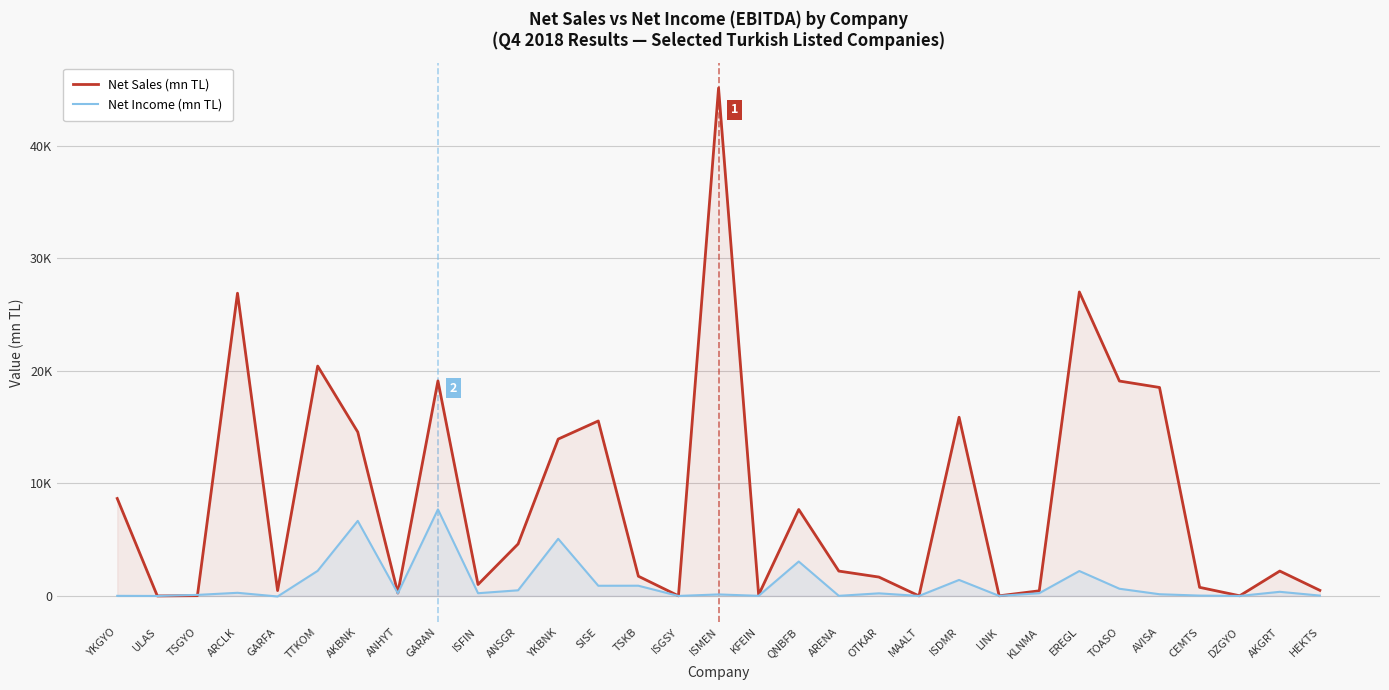

How many data points in Net Sales (mn TL) are above 2210?

16